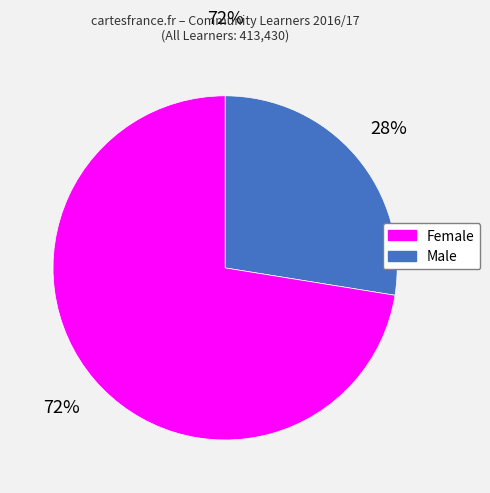

Is there a majority slice in this chart?

Yes